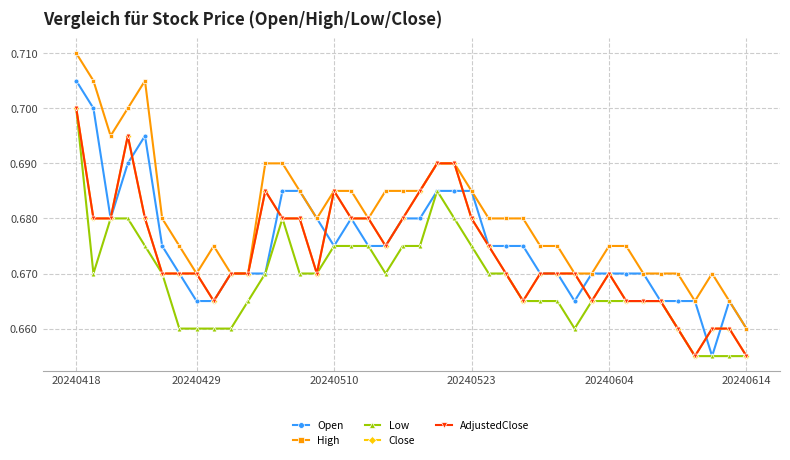

True or false: Low has more than 2 points higher than both neighbors.

False